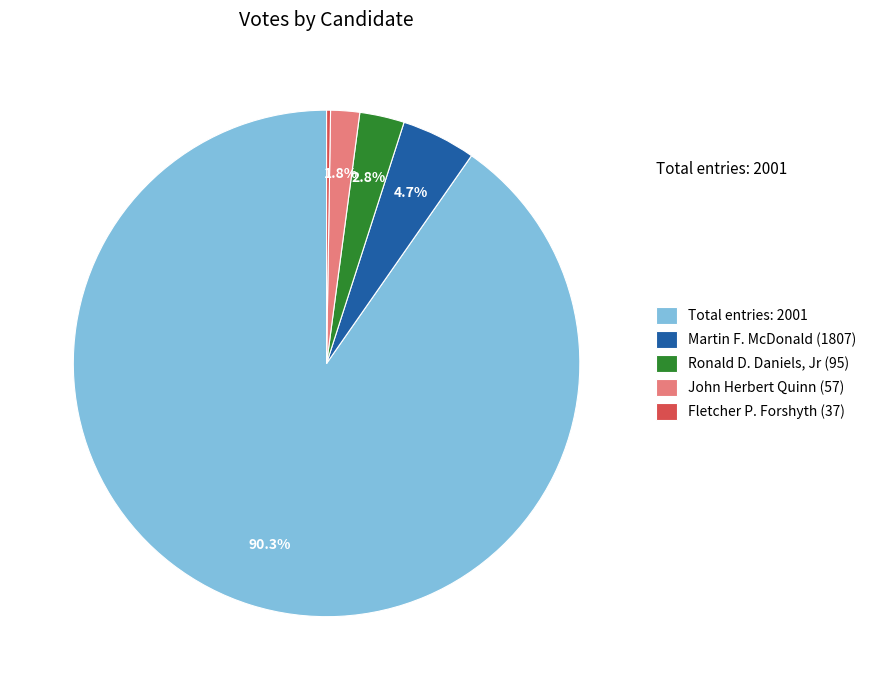

Is Total entries: 2001 the majority of the pie?

Yes